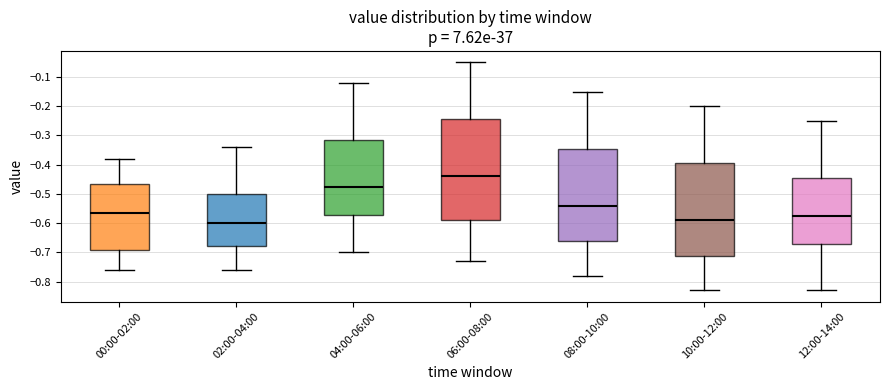

Which box has the highest median line?

06:00-08:00